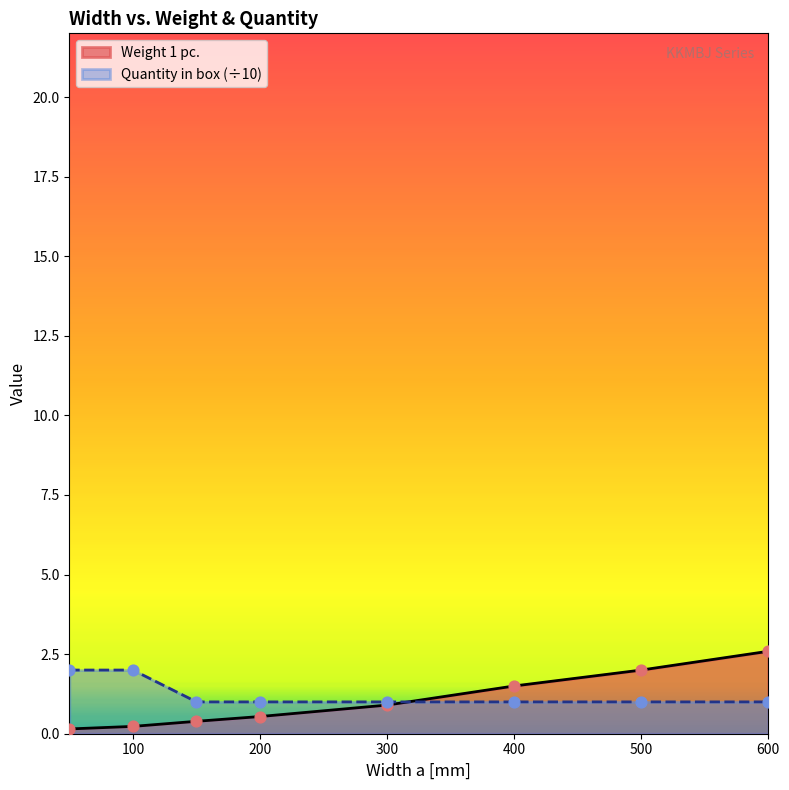

At which category is the sum across all series the highest?

600